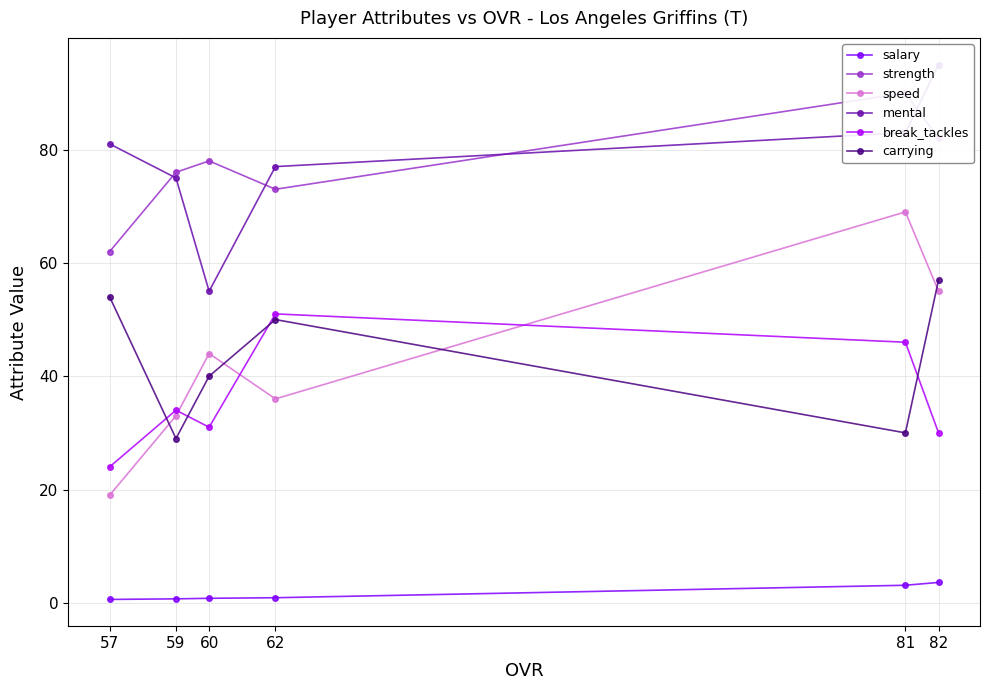

What is the greatest value displayed?

95.0